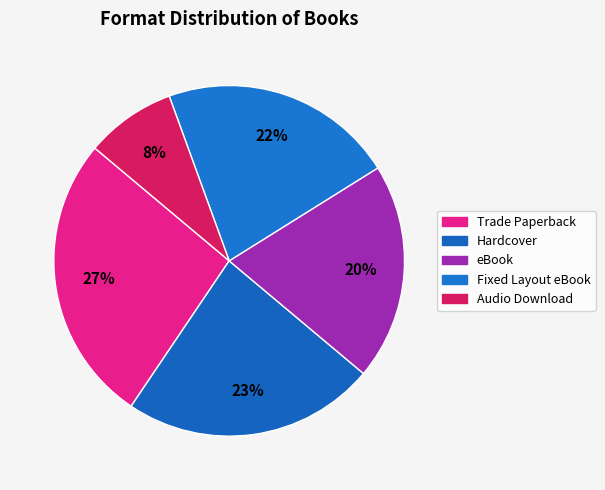

How many segments does this pie chart have?

5